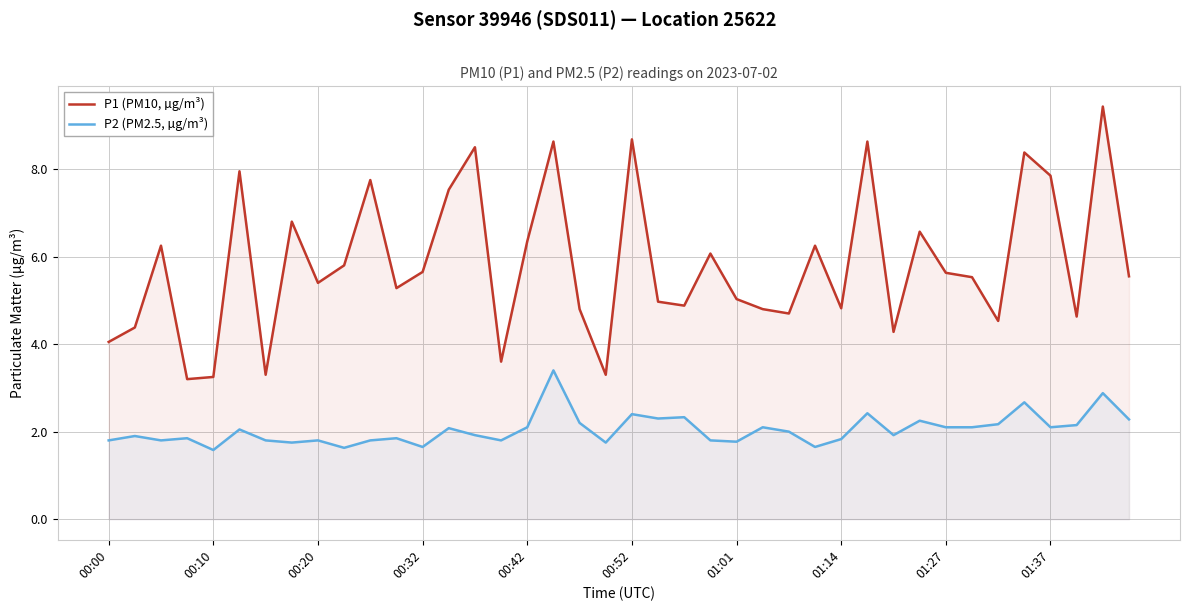

What is the minimum value for P1 (PM10, µg/m³)?

3.2